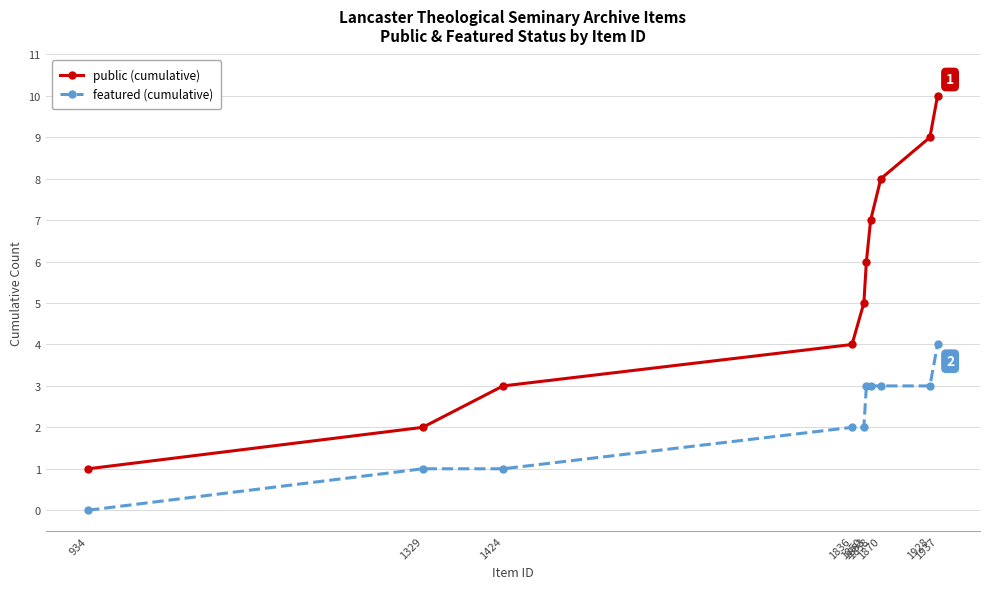

Which series has the widest spread of values?

public (cumulative)